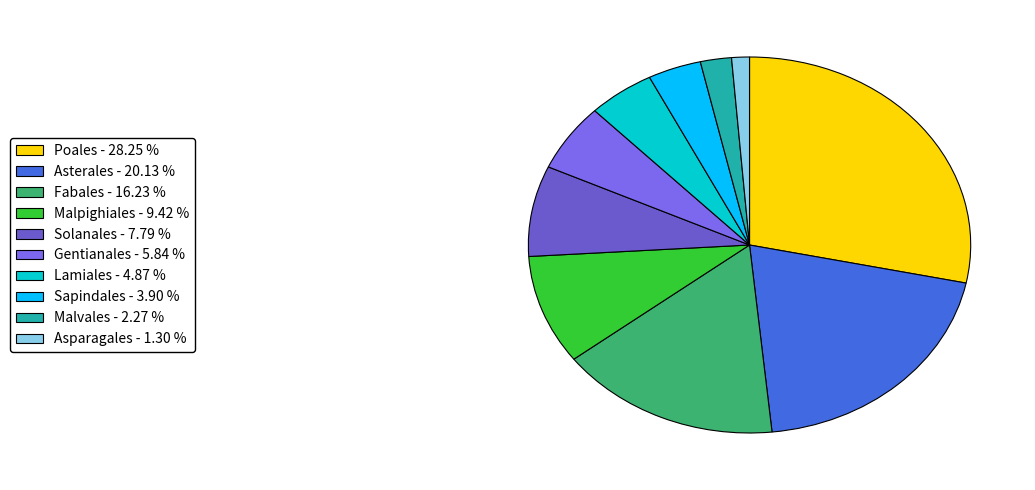

Which category has the biggest portion of the pie?

Poales